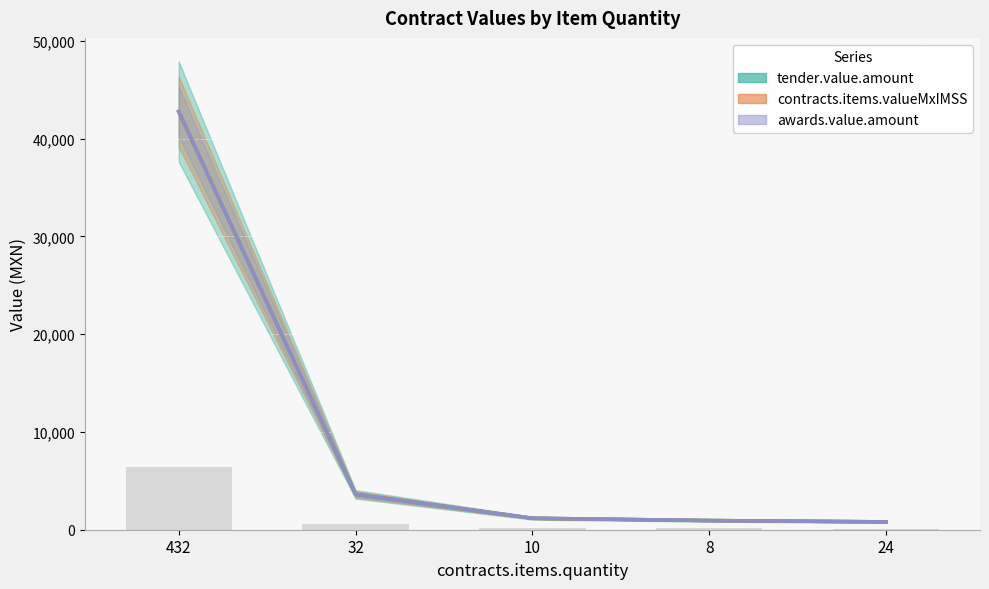

What is the sum of all contracts.items.valueMxIMSS values?

49304.2